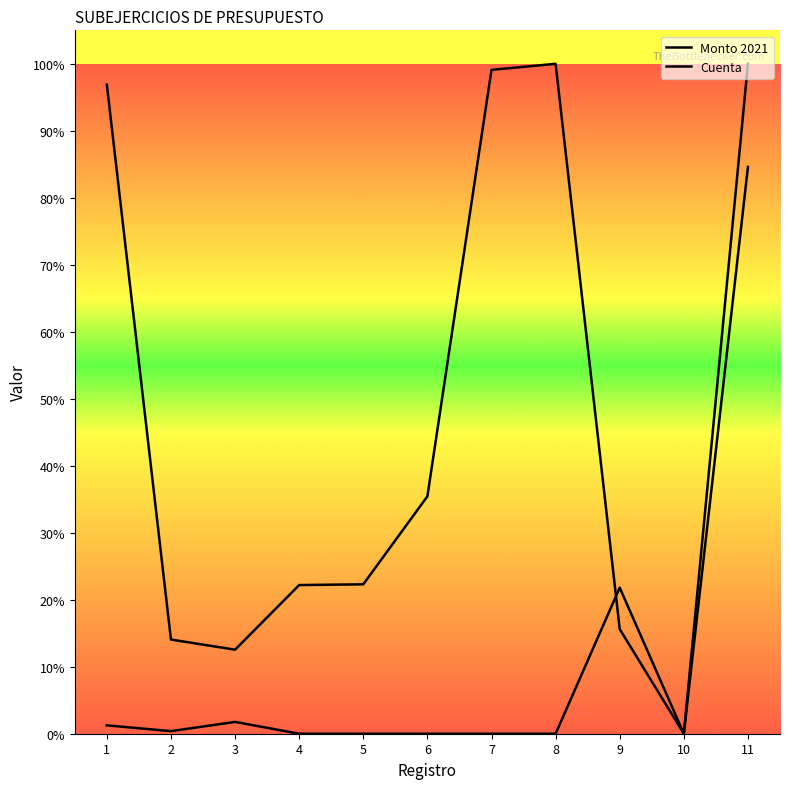

True or false: Monto 2021 has more than 0 interior local peaks.

True